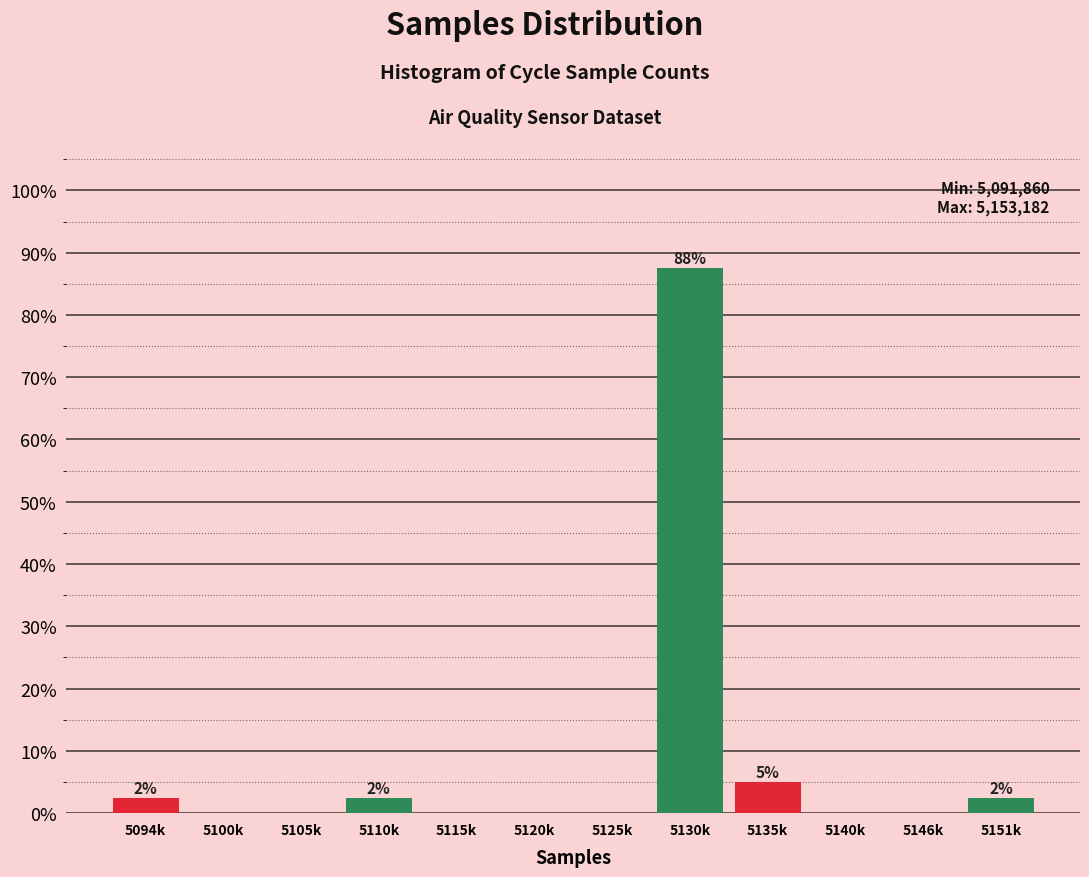

Reading left to right, extract all data points from this chart.

5094k=2.5	5100k=0.0	5105k=0.0	5110k=2.5	5115k=0.0	5120k=0.0	5125k=0.0	5130k=87.5	5135k=5.0	5140k=0.0	5146k=0.0	5151k=2.5